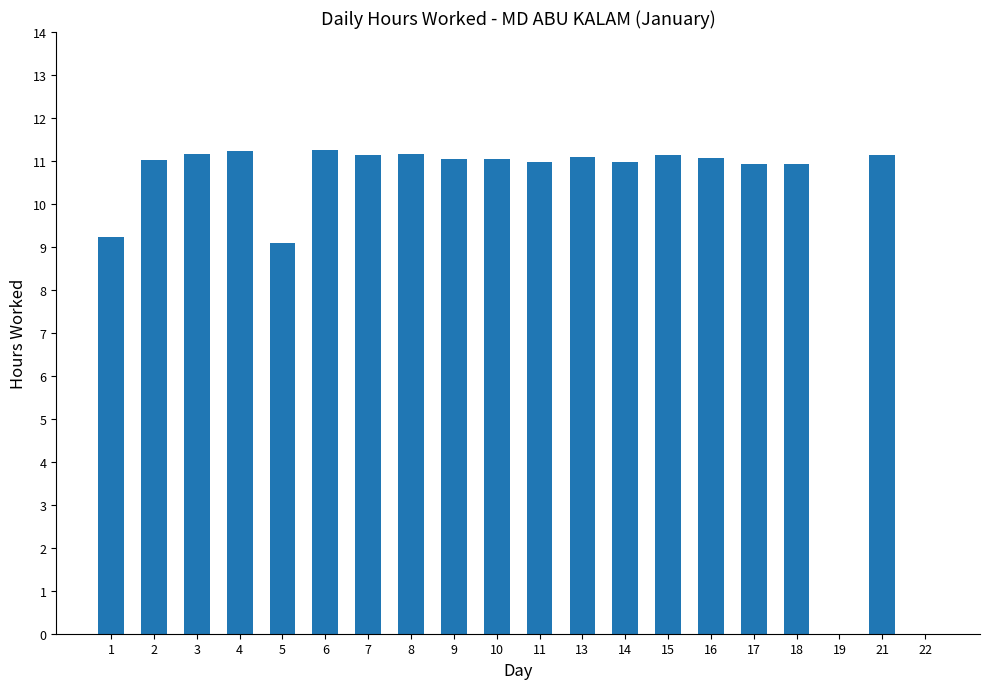

Approximately how many times larger is the value at 4 compared to 2?

1.0